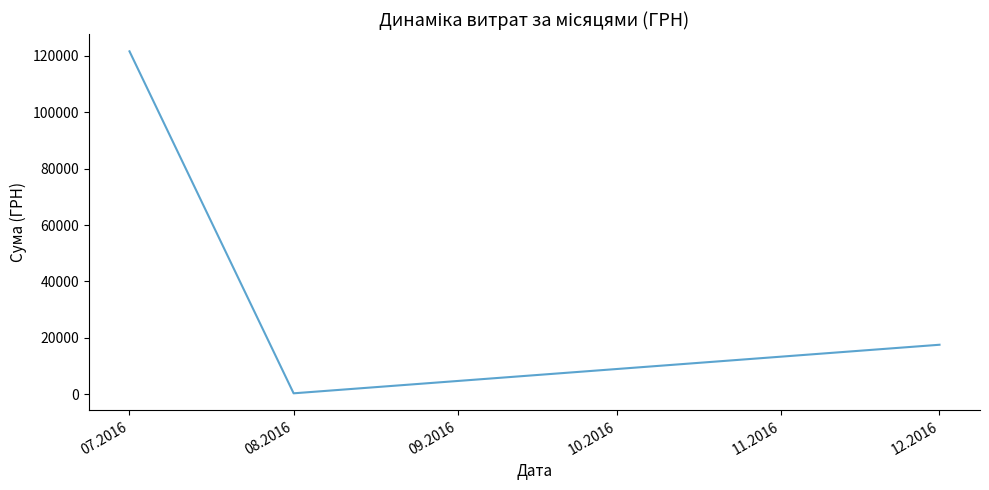

The value at 07.2016 is 198601.5. True or false?

False